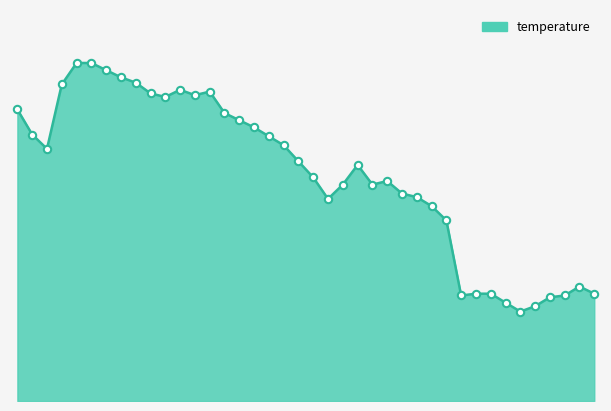

Does the chart have visible grid lines?

No